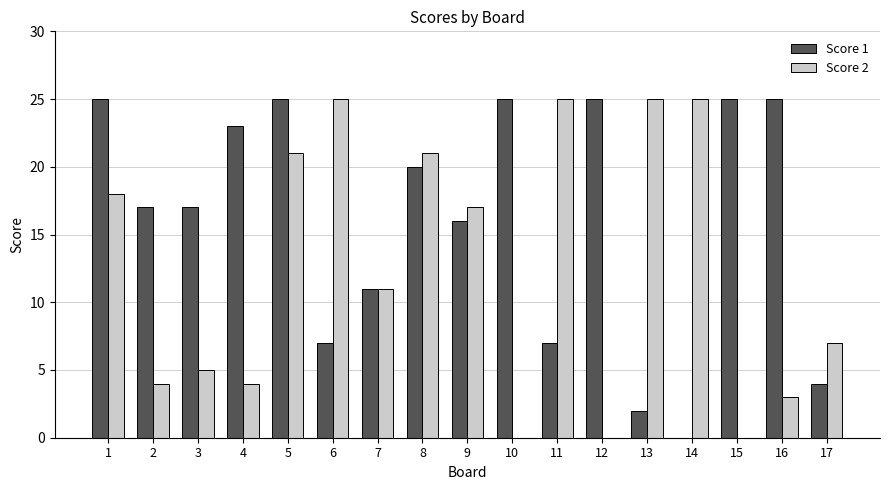

Reading left to right, list all the values displayed in this chart.

Score 1: 25	17	17	23	25	7	11	20	16	25	7	25	2	0	25	25	4
Score 2: 18	4	5	4	21	25	11	21	17	0	25	0	25	25	0	3	7